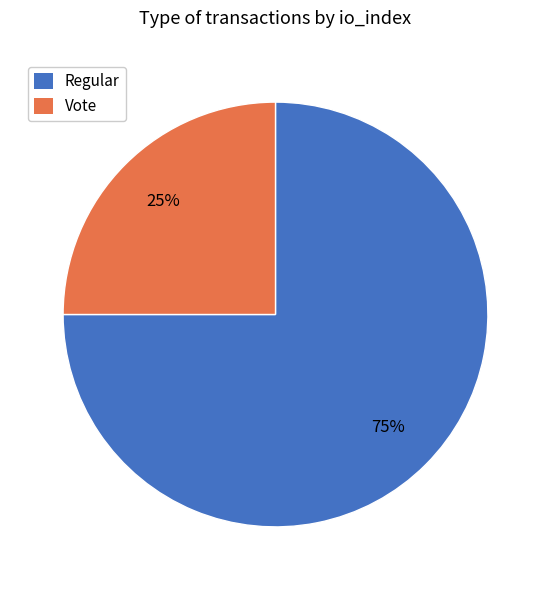

Is there any slice that represents more than half of the pie?

Yes